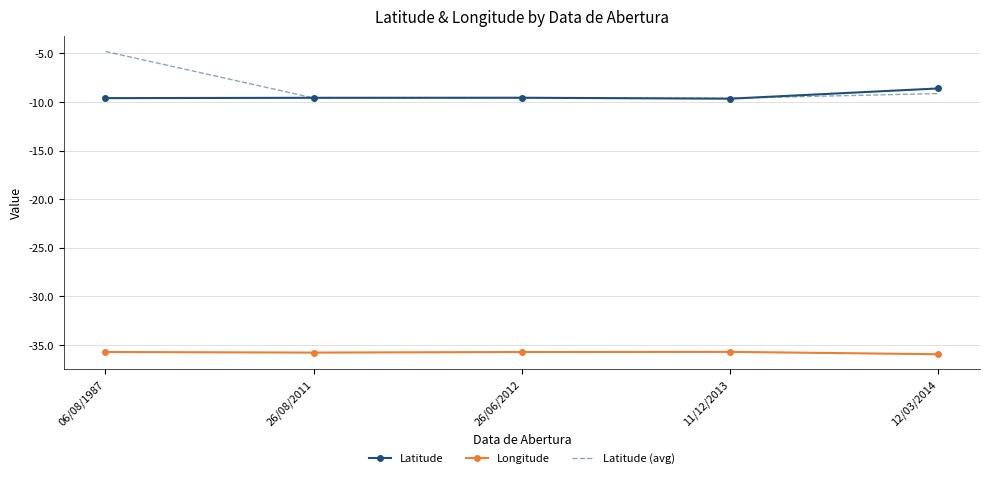

At which category does the chart reach its peak across all series?

06/08/1987